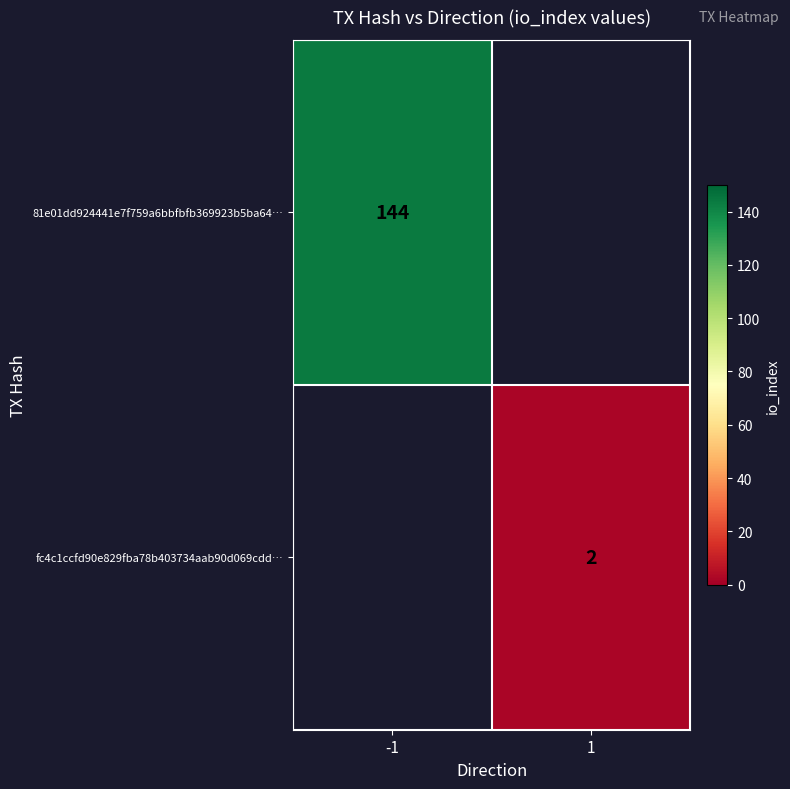

The value of fc4c1ccfd90e829fba78b403734aab90d069cdd… at 1 is 2. True or false?

True